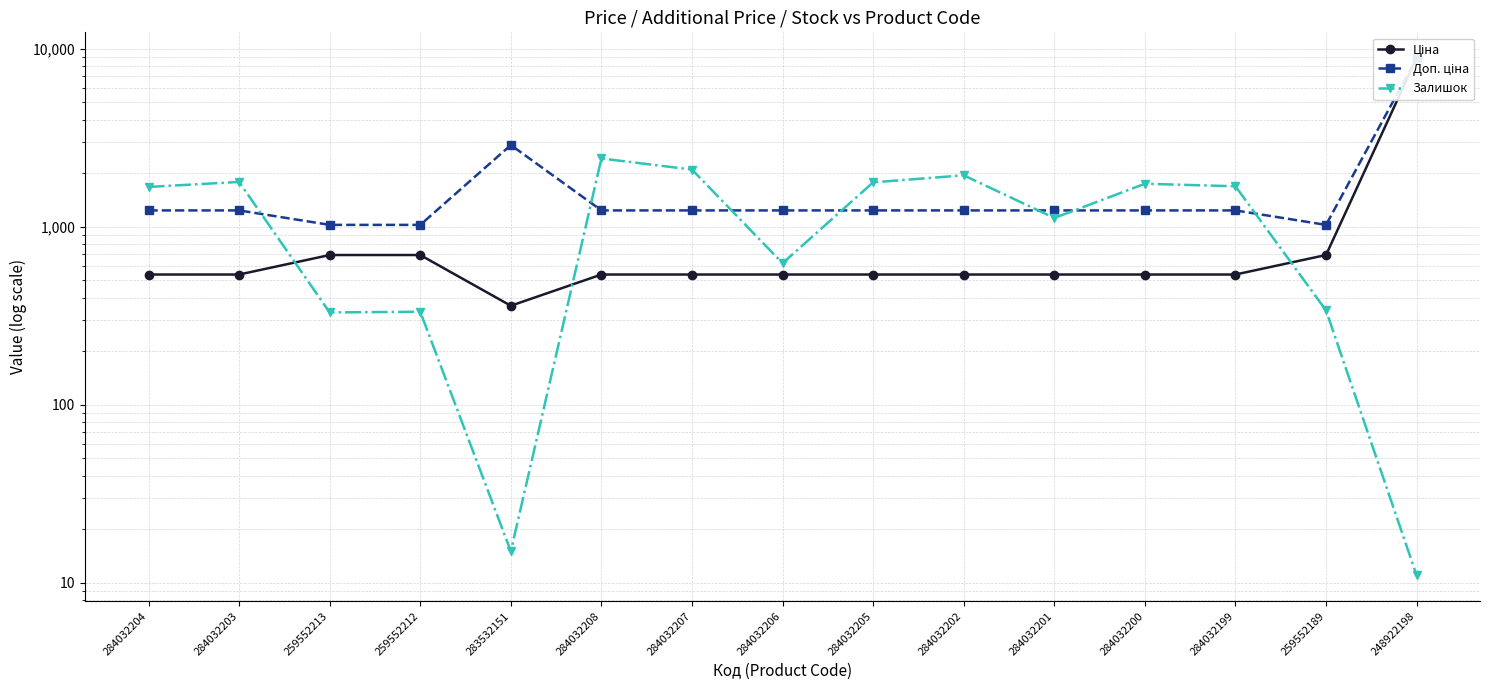

What is the minimum value shown in the chart?

11.0